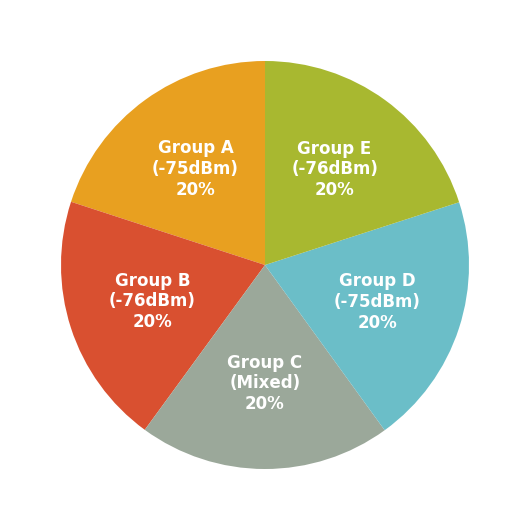

To the nearest percent, what is the average slice percentage?

20%